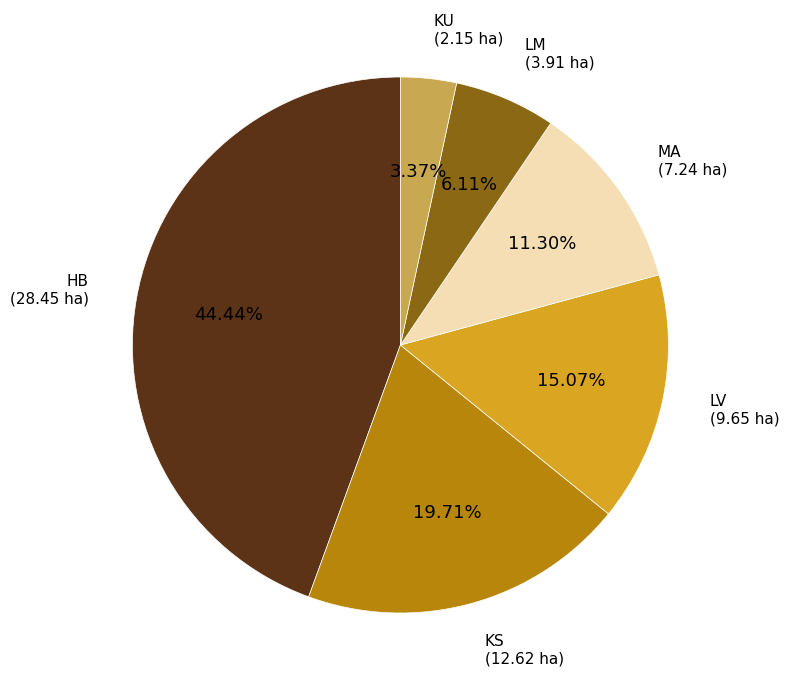

Does any single category account for the majority?

No